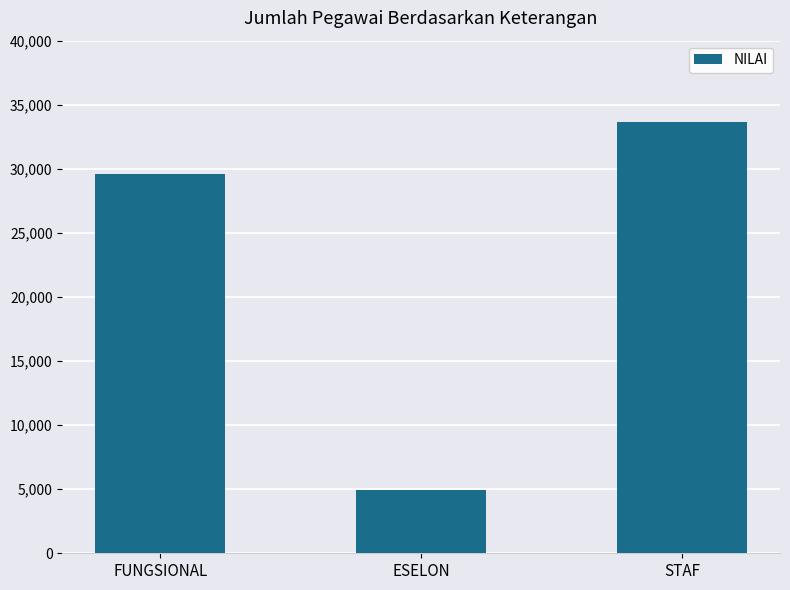

Rank the categories by value from lowest to highest.

ESELON, FUNGSIONAL, STAF